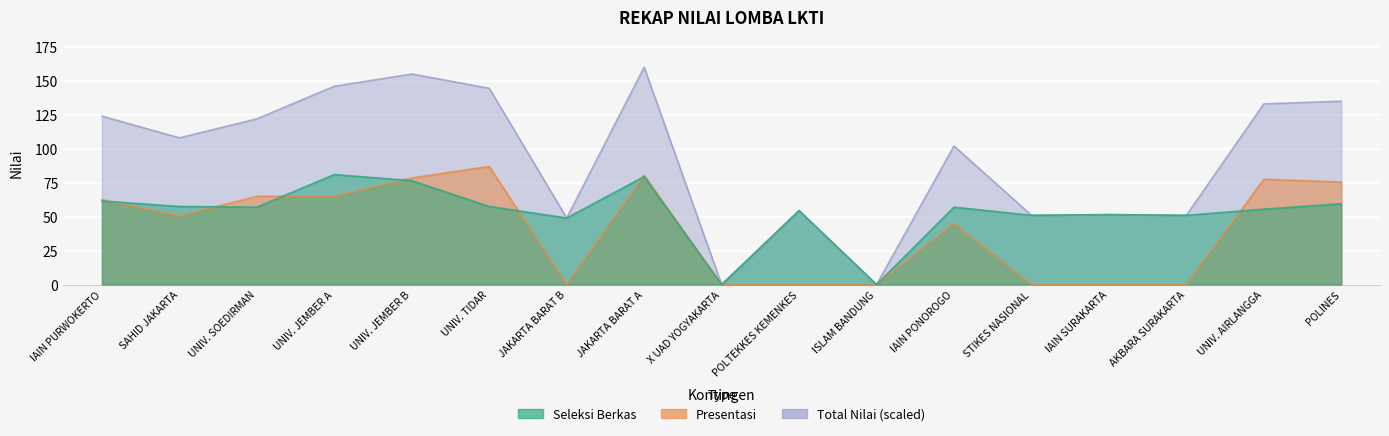

How many interior local valleys does the Seleksi Berkas series have?

6